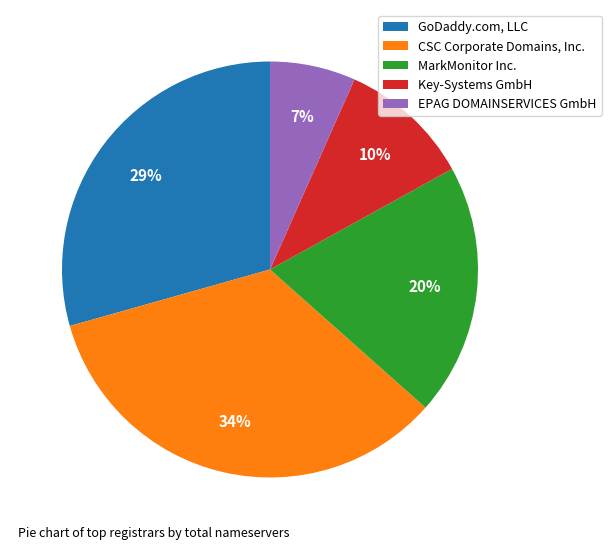

Between GoDaddy.com, LLC and Key-Systems GmbH, which is larger?

GoDaddy.com, LLC